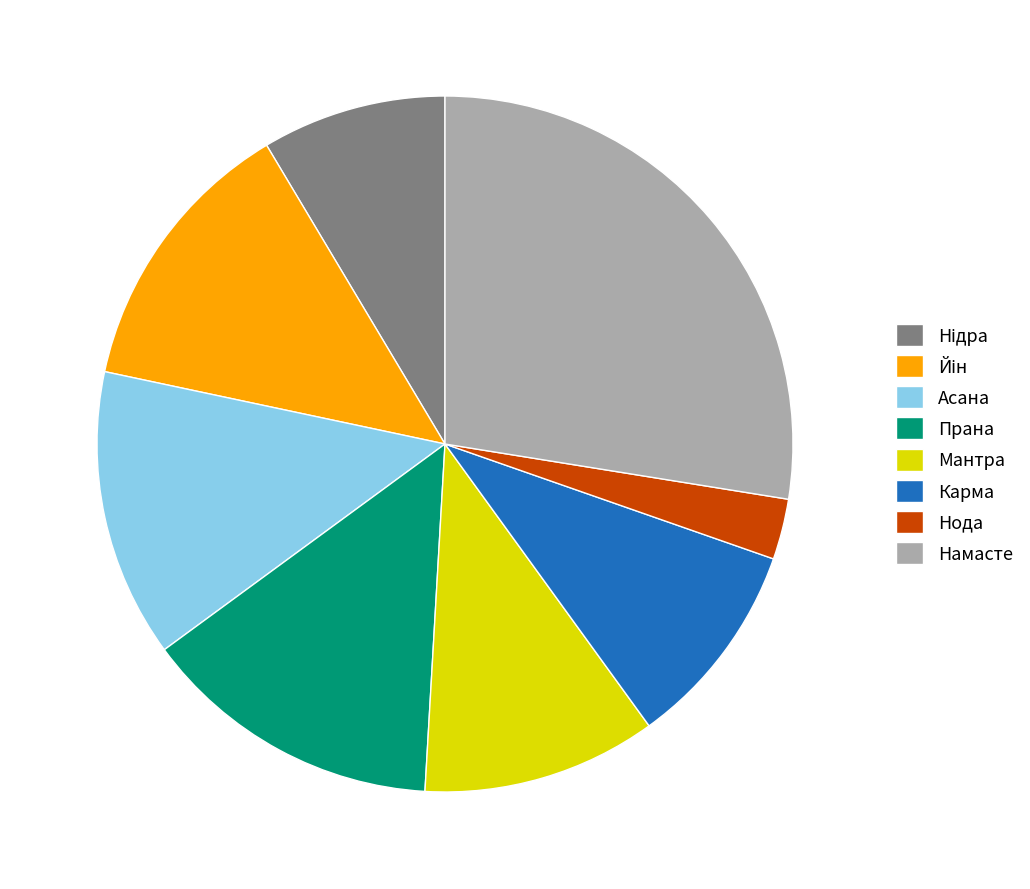

Which slice is the largest?

Намасте